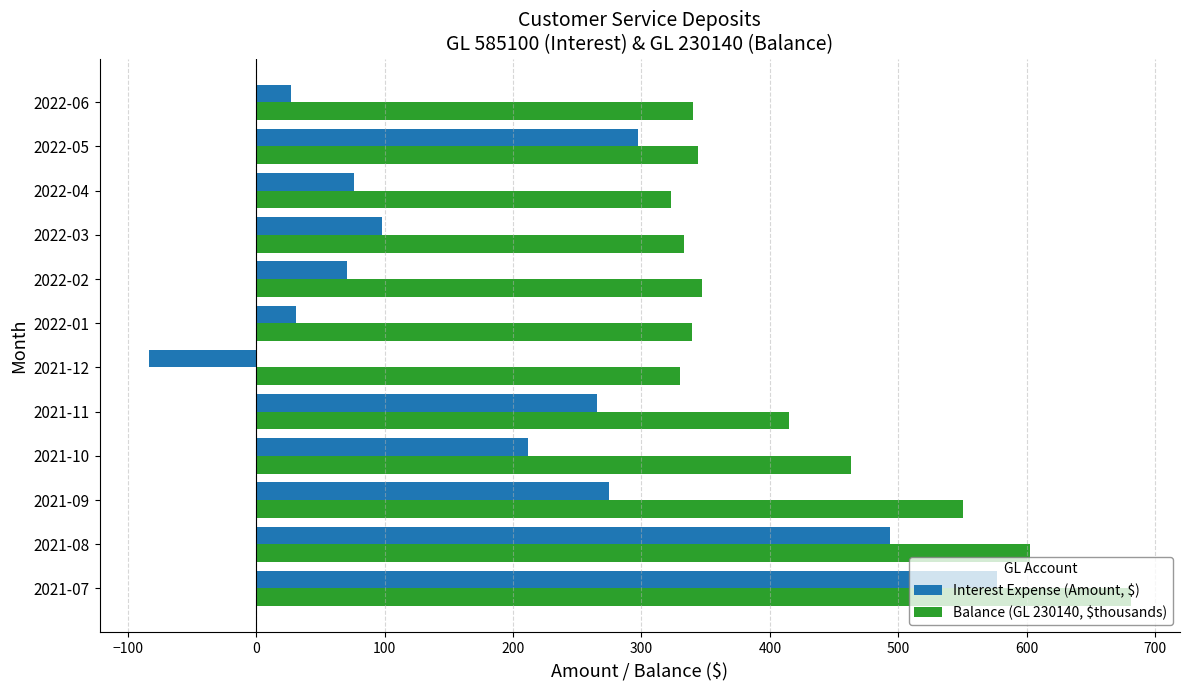

What are all the series names shown in the legend?

Interest Expense (Amount, $), Balance (GL 230140, $thousands)